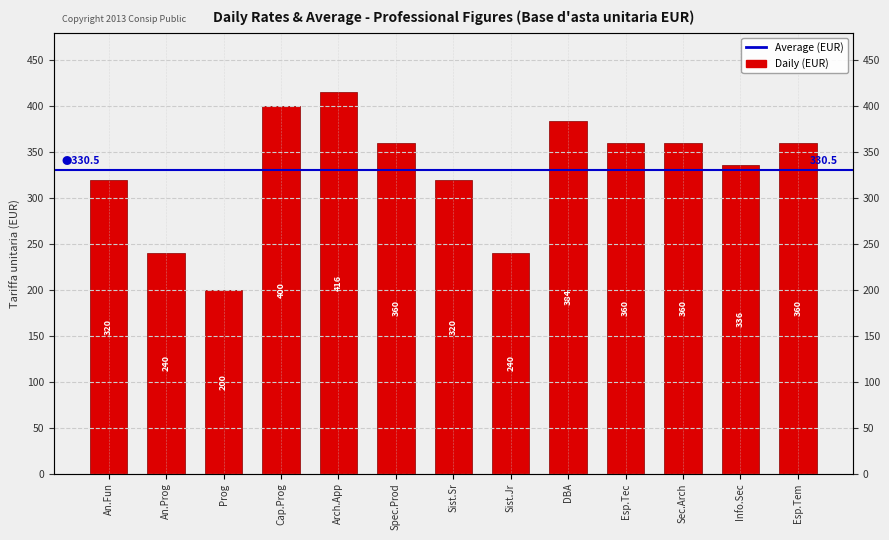

What is the difference between the maximum and minimum values?

216